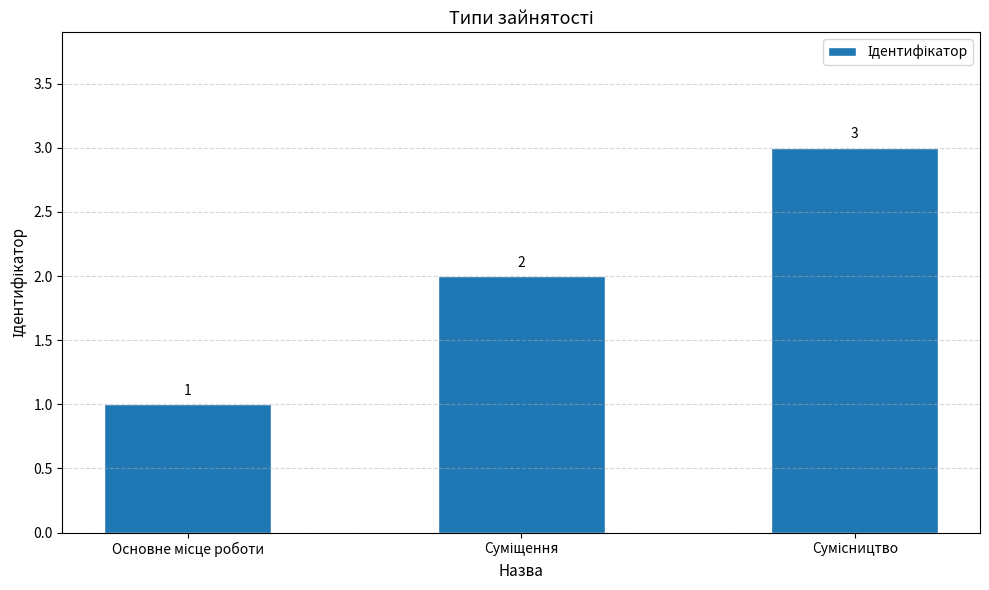

What is the difference between the maximum and minimum values?

2